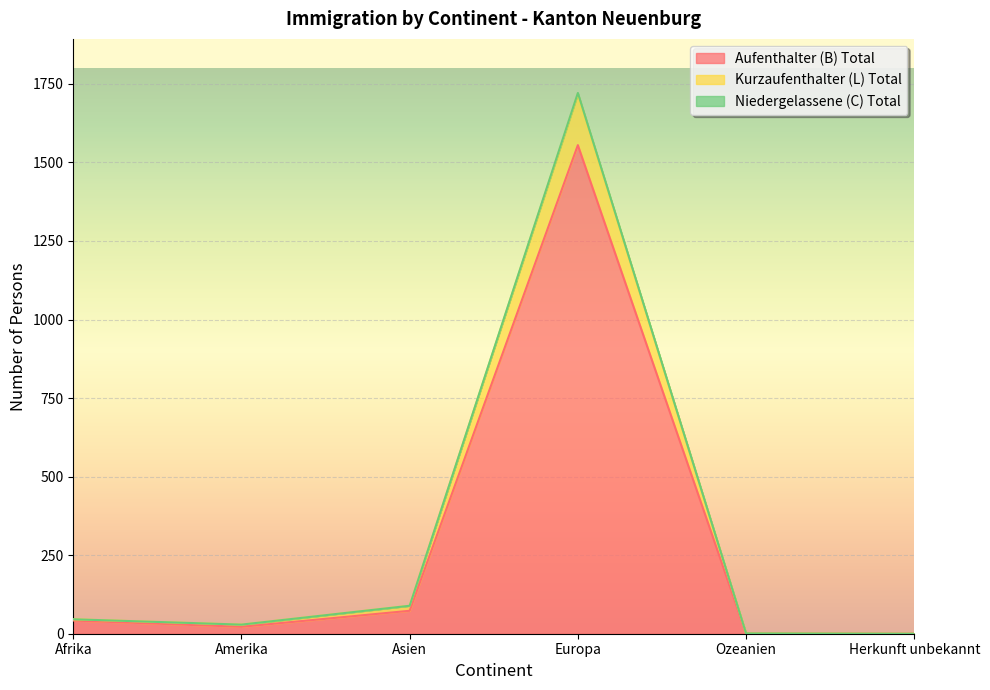

Which category has the highest value in the Aufenthalter (B) Total series?

Europa